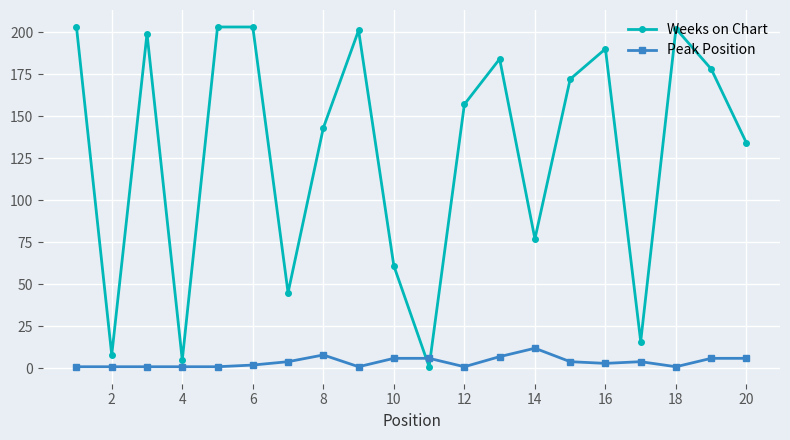

True or false: Peak Position and Weeks on Chart cross at least once.

True